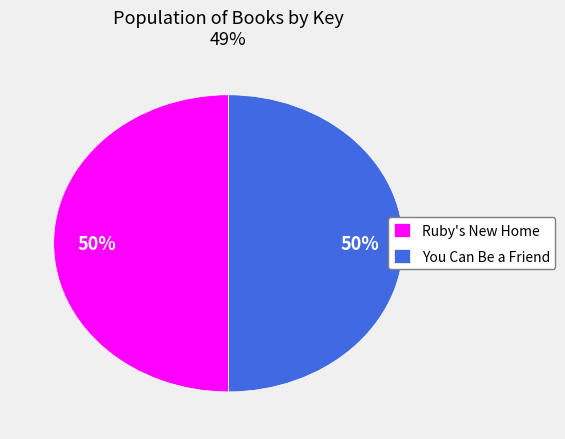

To the nearest percent, what is the combined percentage of You Can Be a Friend and Ruby's New Home?

100%